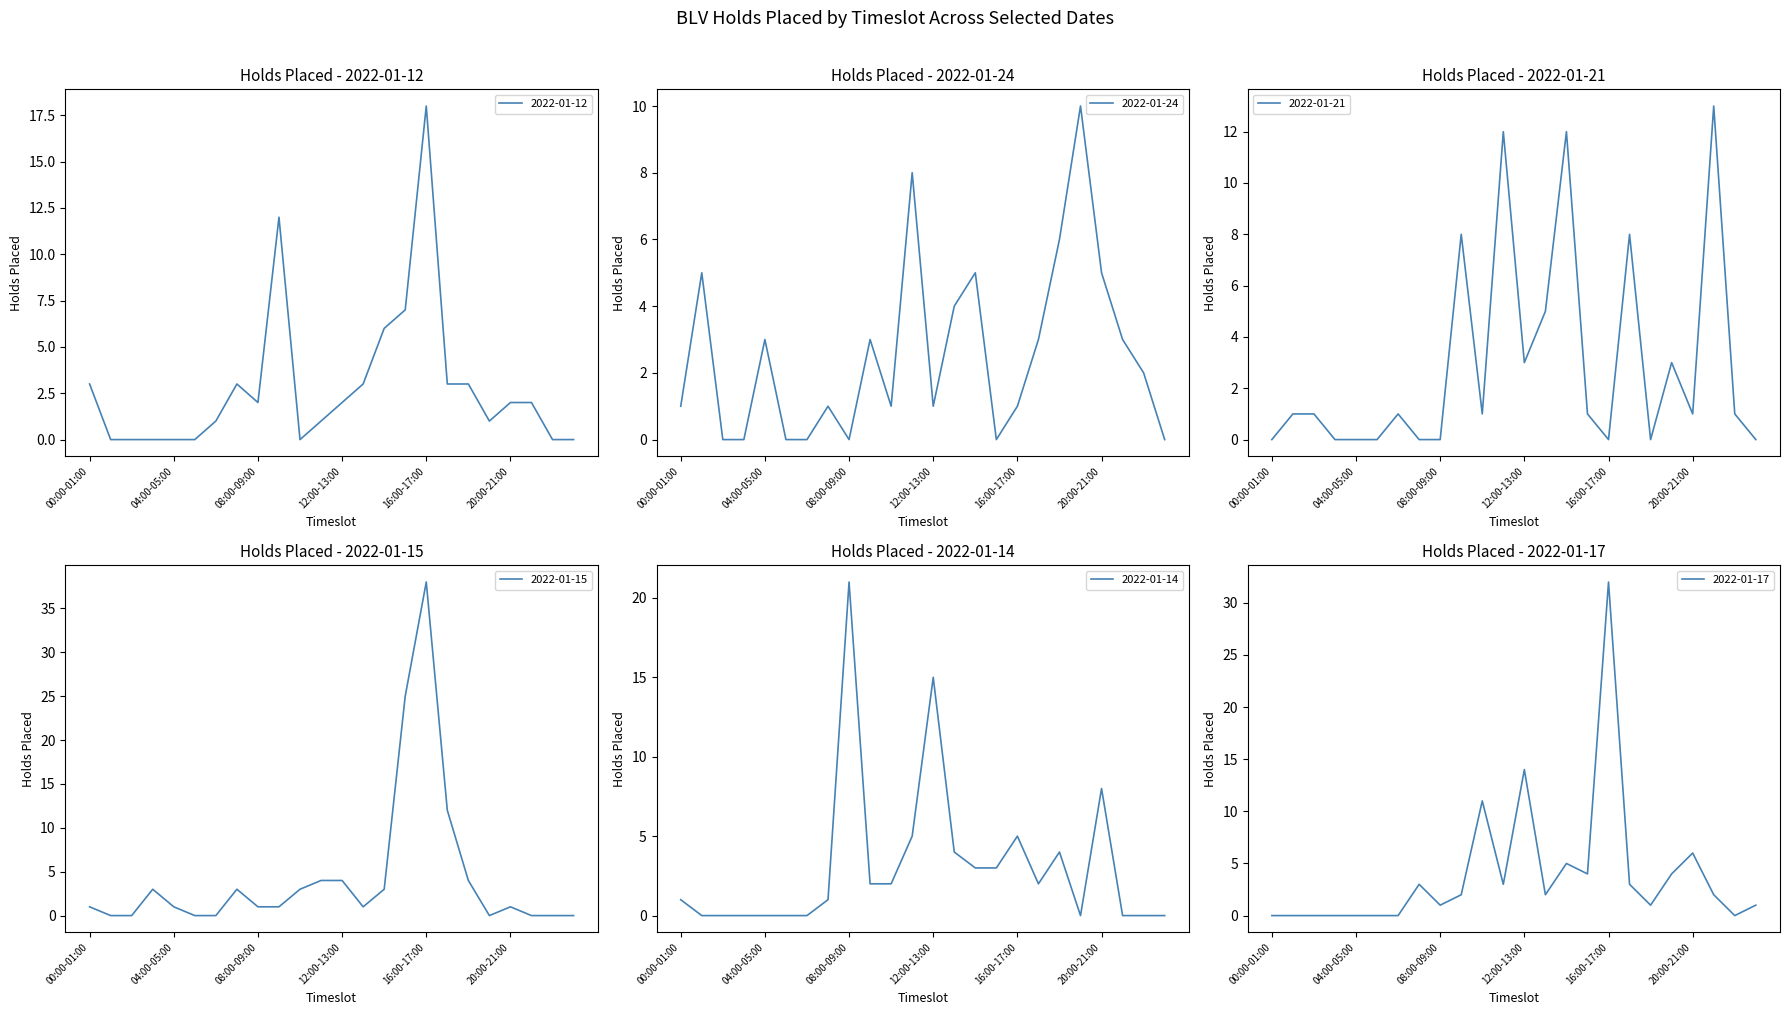

At which category does 2022-01-15 reach its first local peak?

03:00-04:00